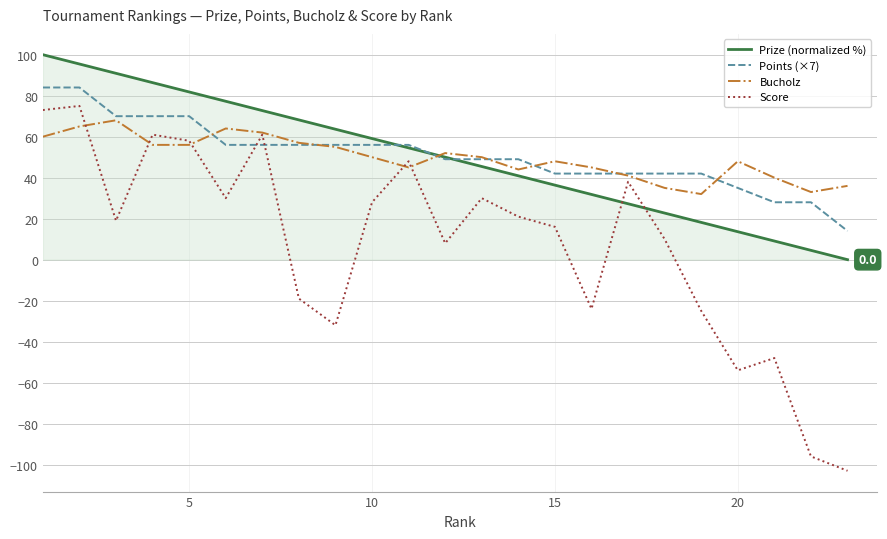

Which series ends up on top after the final intersection of Prize (normalized %) and Score?

Prize (normalized %)